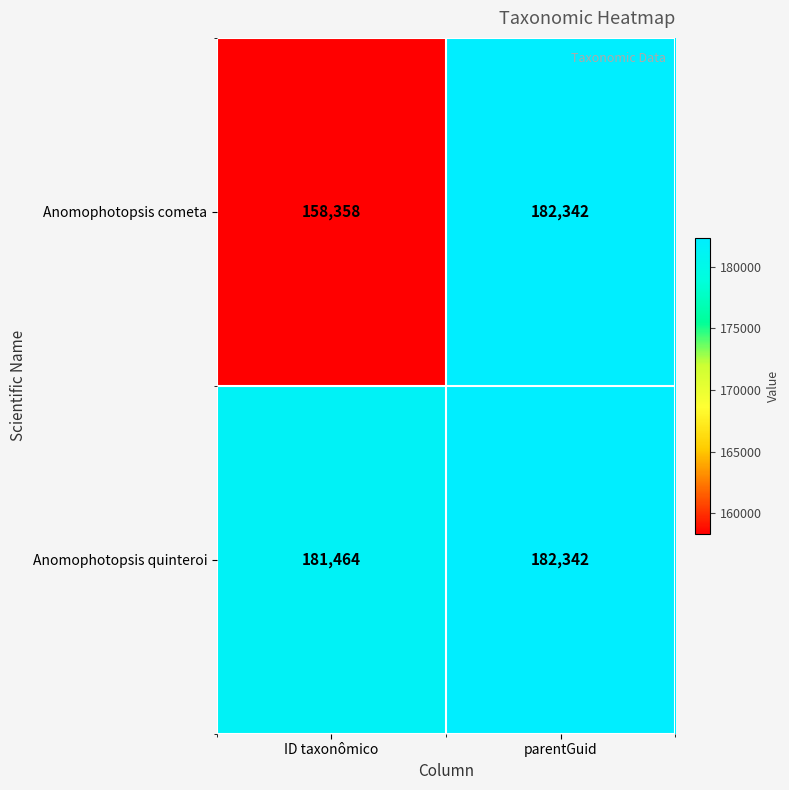

What is the minimum value shown in the chart?

158358